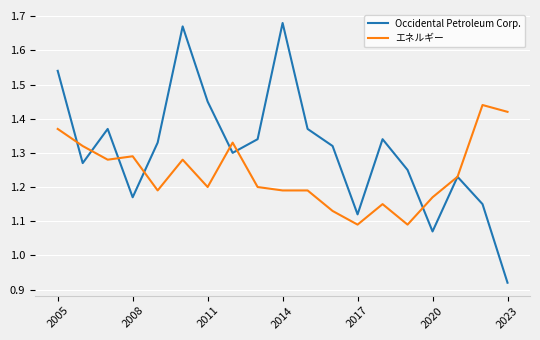

How many interior local peaks does the Occidental Petroleum Corp. series have?

5